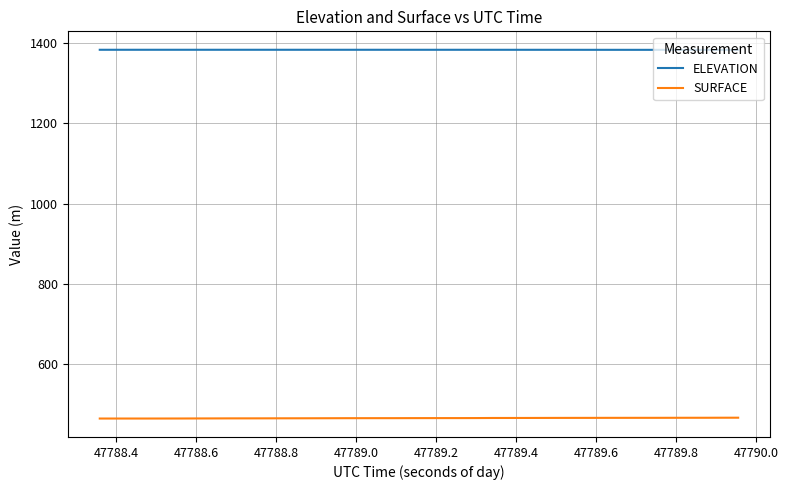

List the series in order of their overall mean, lowest first.

SURFACE, ELEVATION